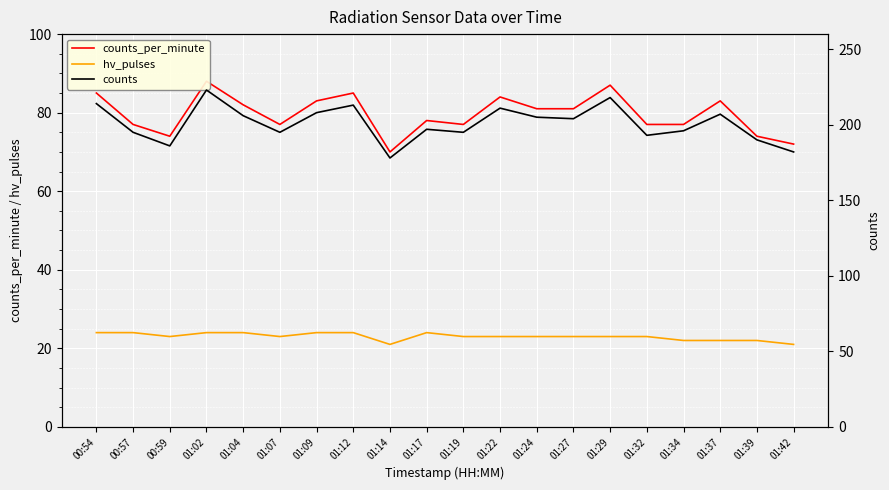

What is the sum of the counts values at 01:32 and 01:39?

383